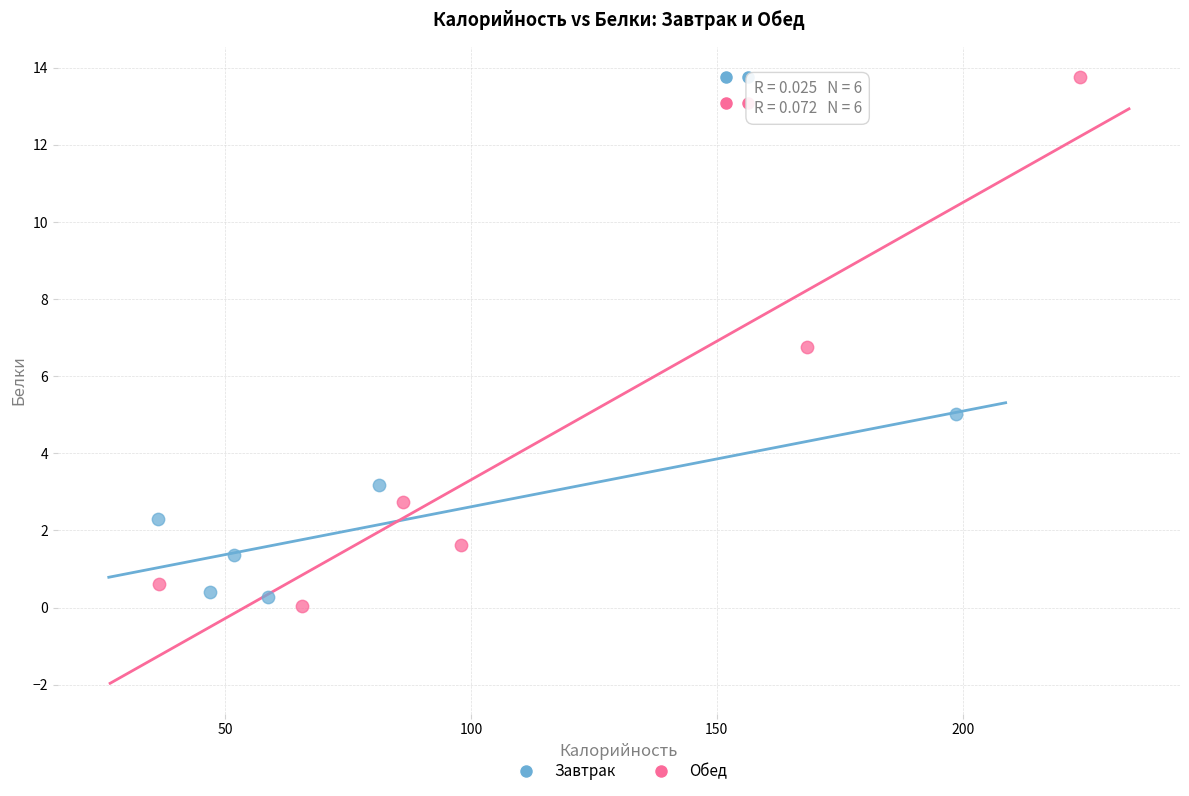

Which series reaches the minimum Y coordinate?

Обед